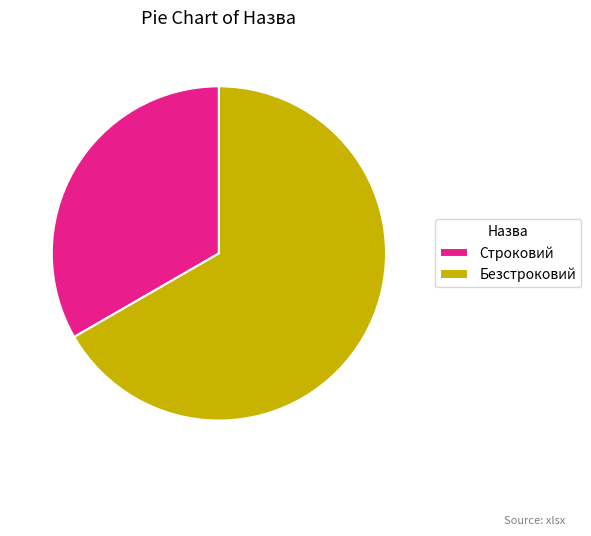

Which slice is the largest?

Безстроковий